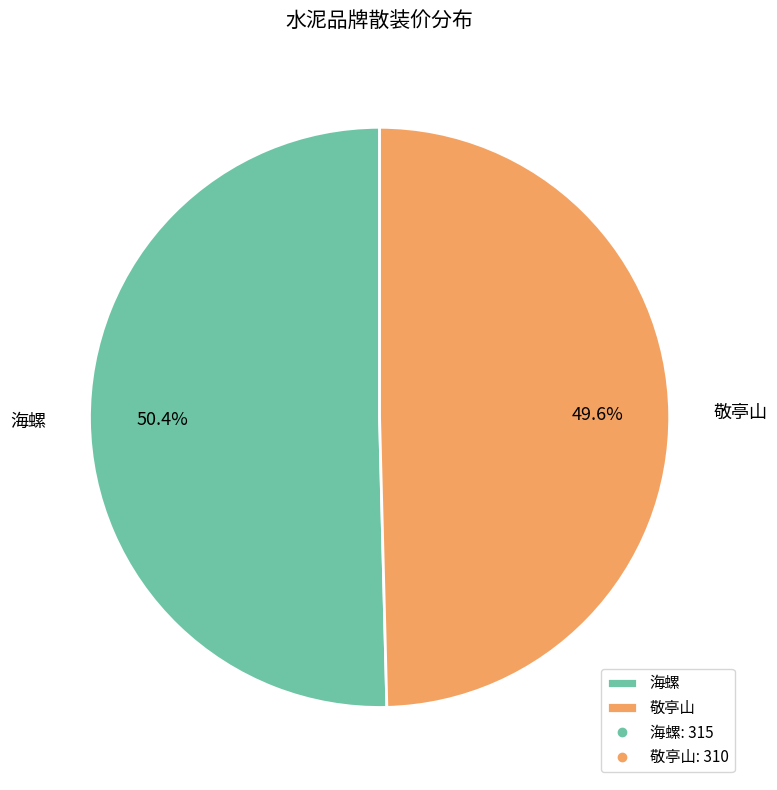

Is it true that 海螺 is 50% of the pie?

True